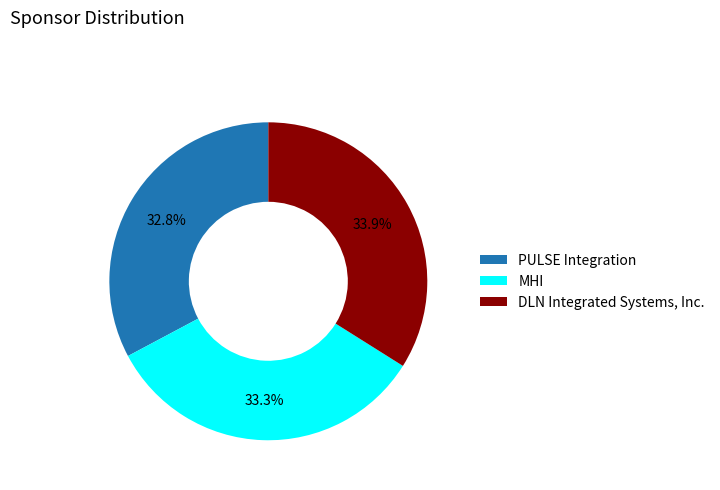

Rank the categories by value from highest to lowest.

DLN Integrated Systems, Inc., MHI, PULSE Integration